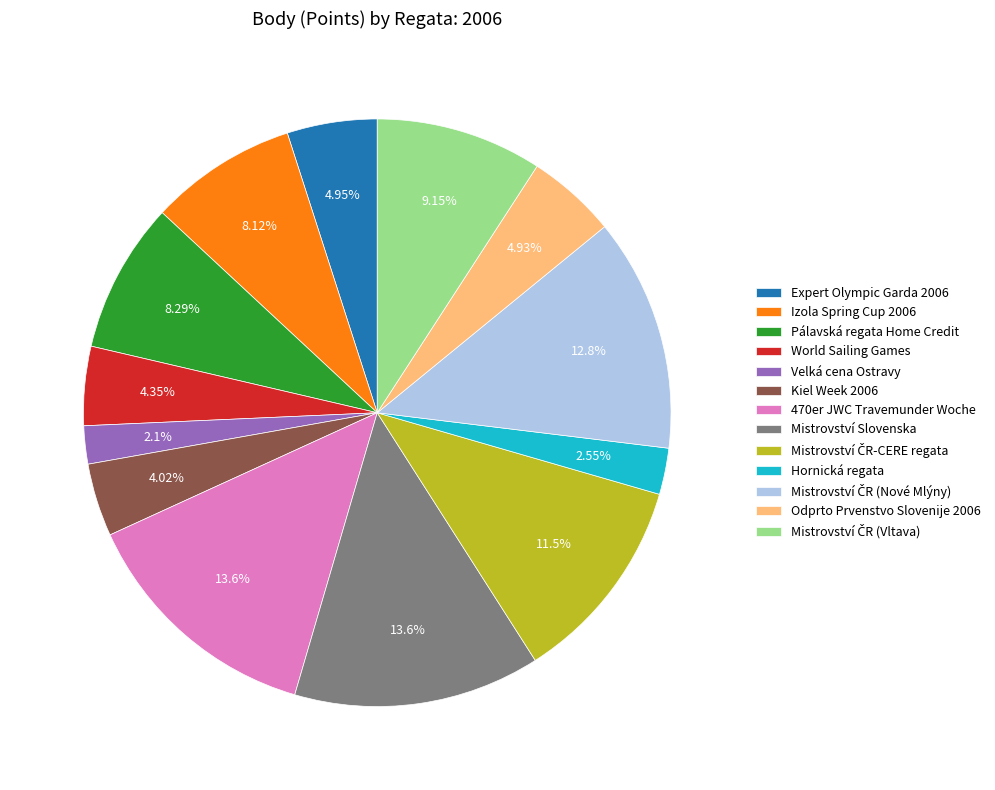

Does any single category account for the majority?

No